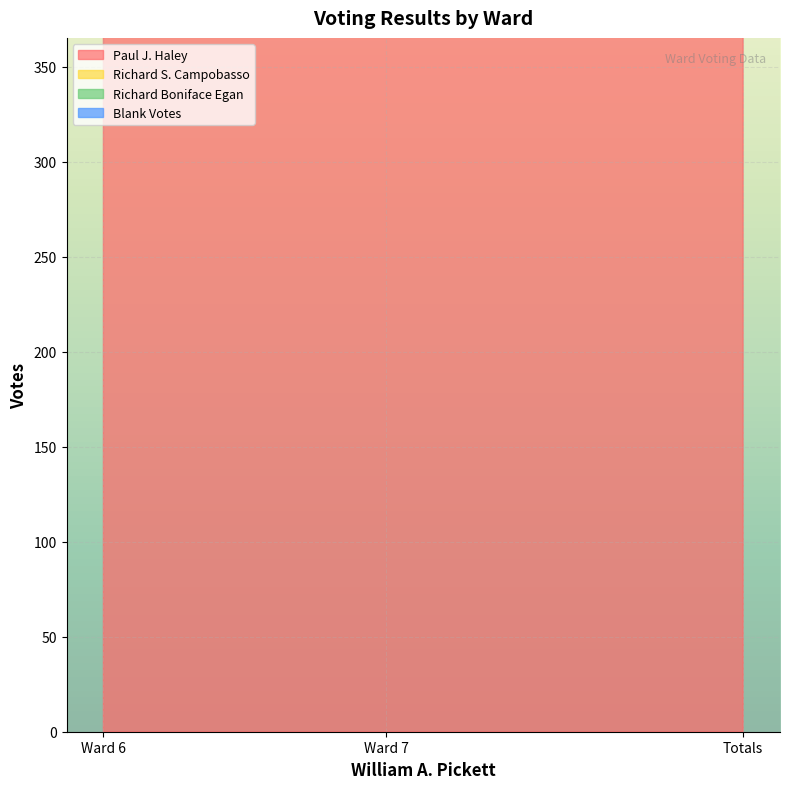

At which category does the chart reach its minimum across all series?

Ward 7